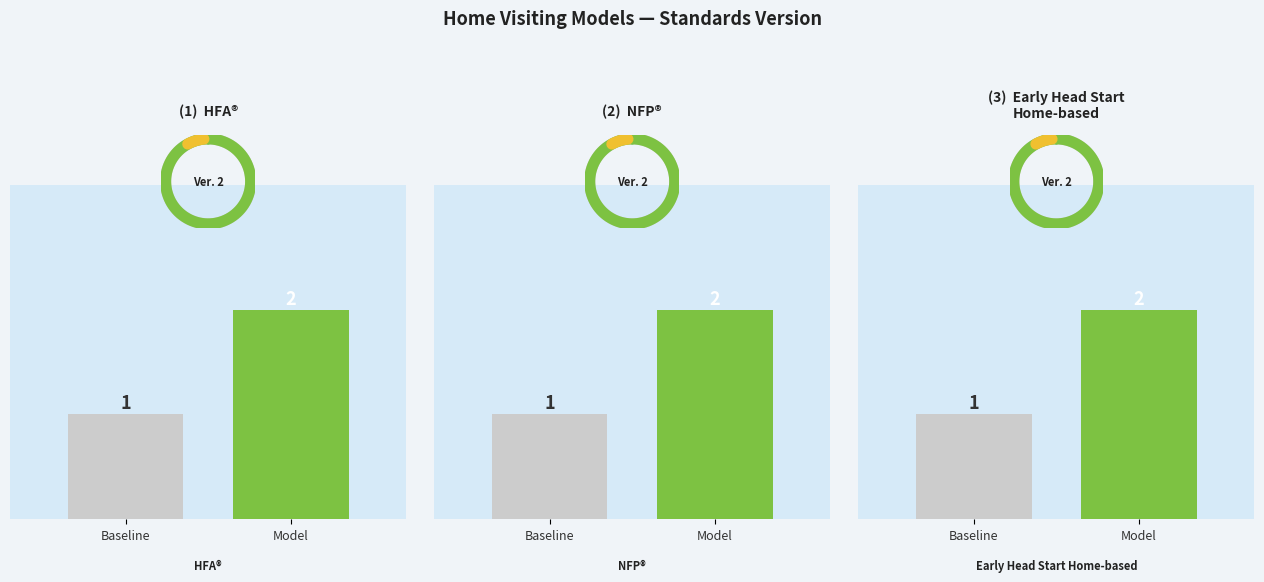

Reading left to right, extract all data points from this chart.

HFA®: Baseline=1	Model=2
NFP®: Baseline=1	Model=2
Early Head Start
Home-based: Baseline=1	Model=2